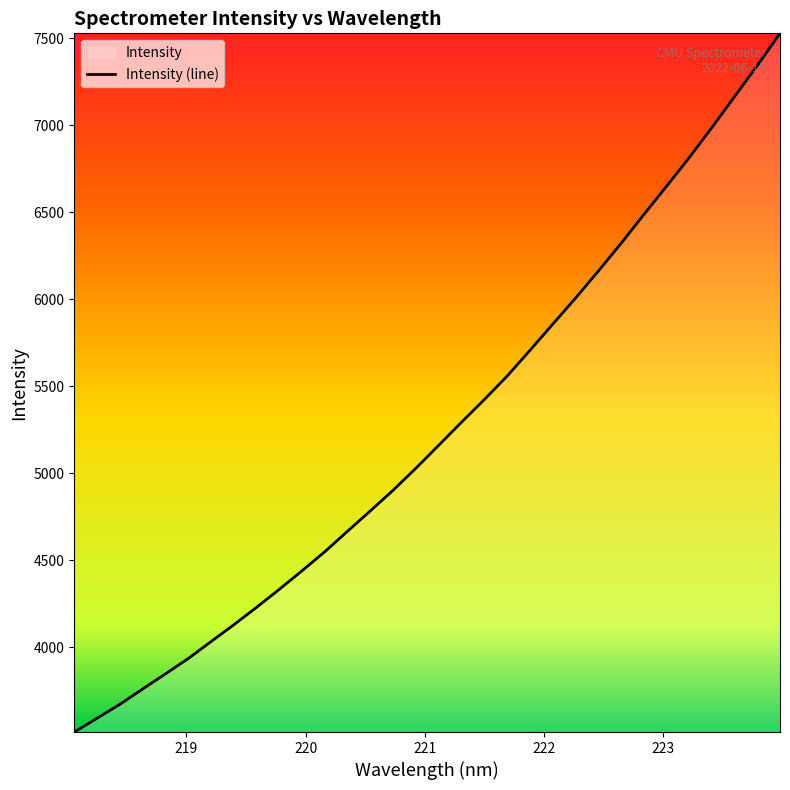

What is the label of the 2nd point from the right?

223.7895